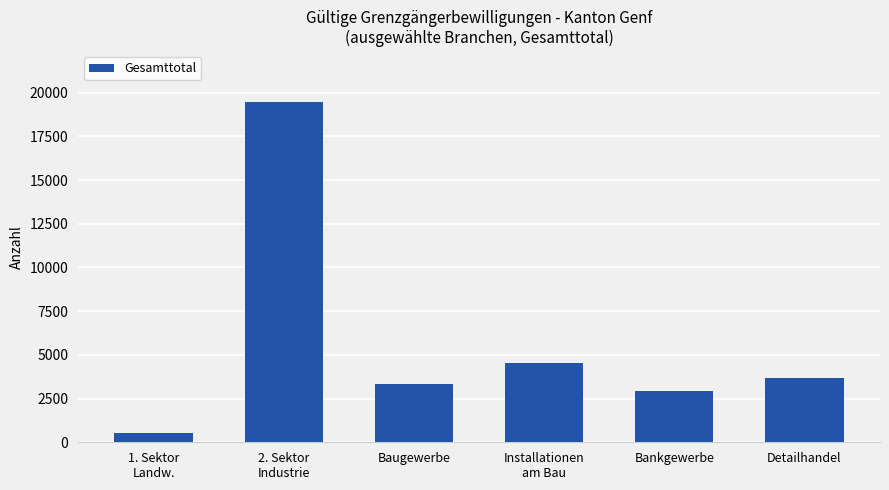

Approximately how many times larger is the value at Bankgewerbe compared to 2. Sektor
Industrie?

0.1